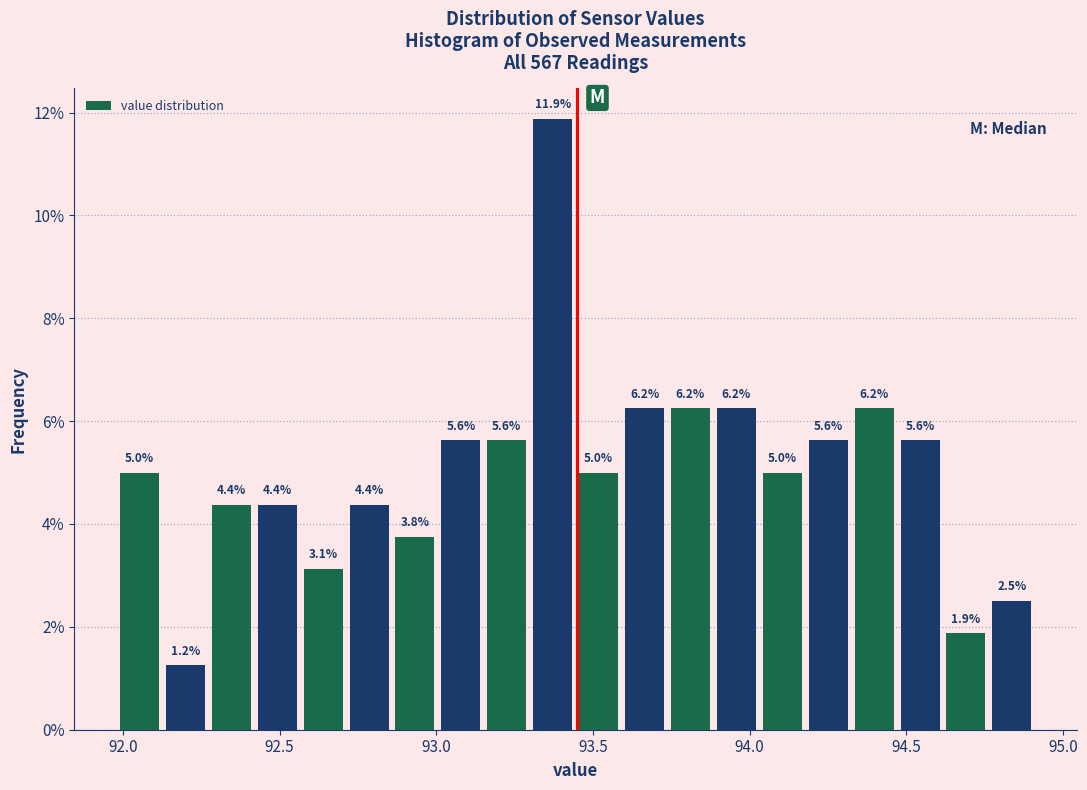

Read against the x-axis, roughly where is the centre of the tallest bar?

93.35